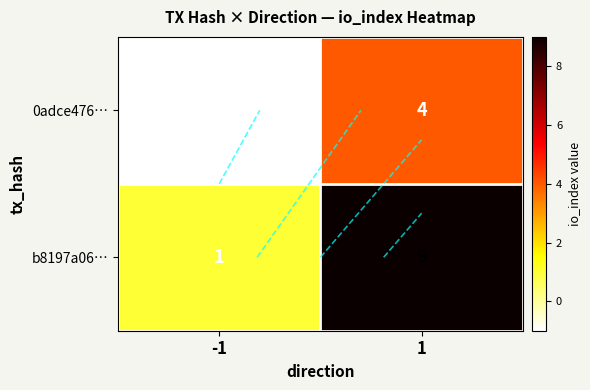

Read the 0adce476… value at 1.

4